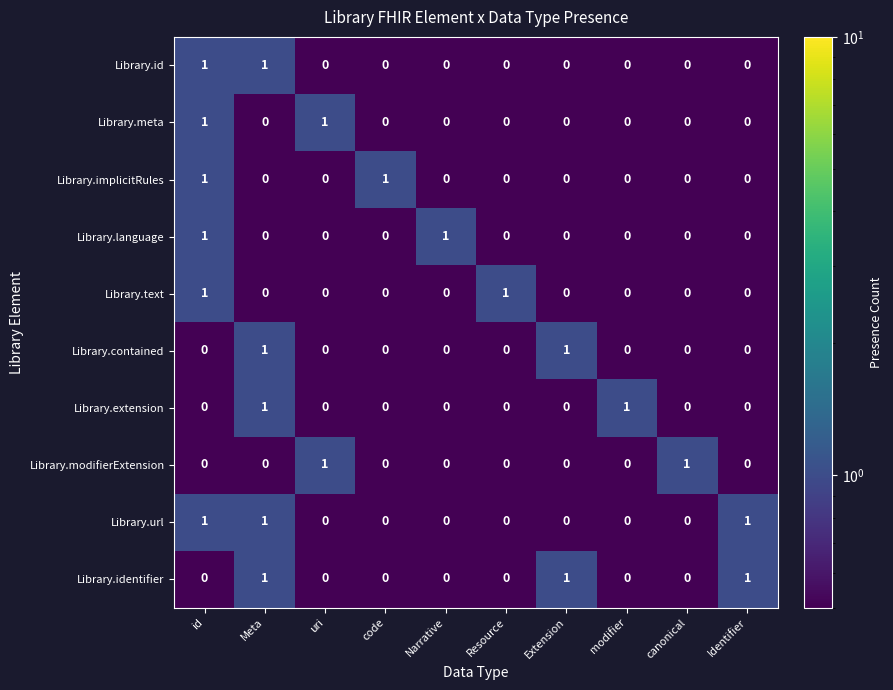

The value of Library.language at Identifier is 0. True or false?

True